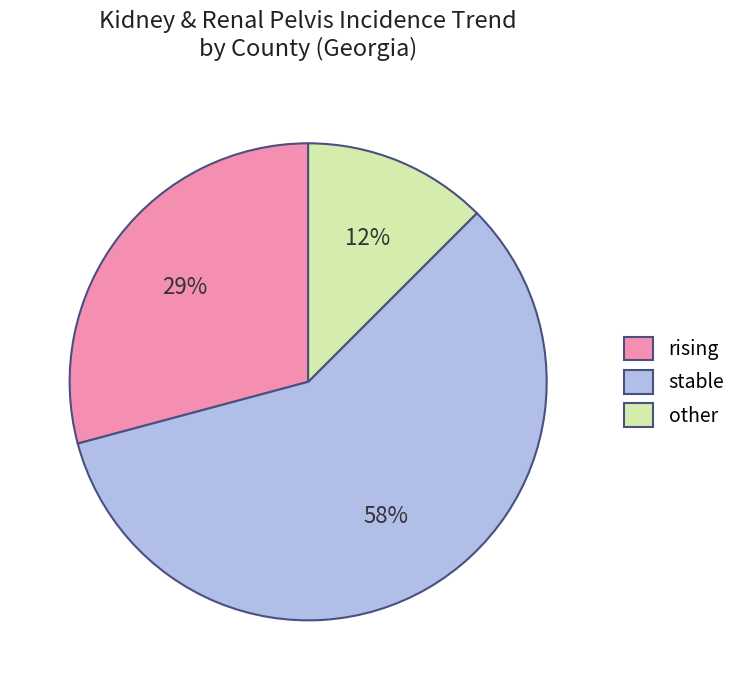

How many slices are in this pie chart?

3